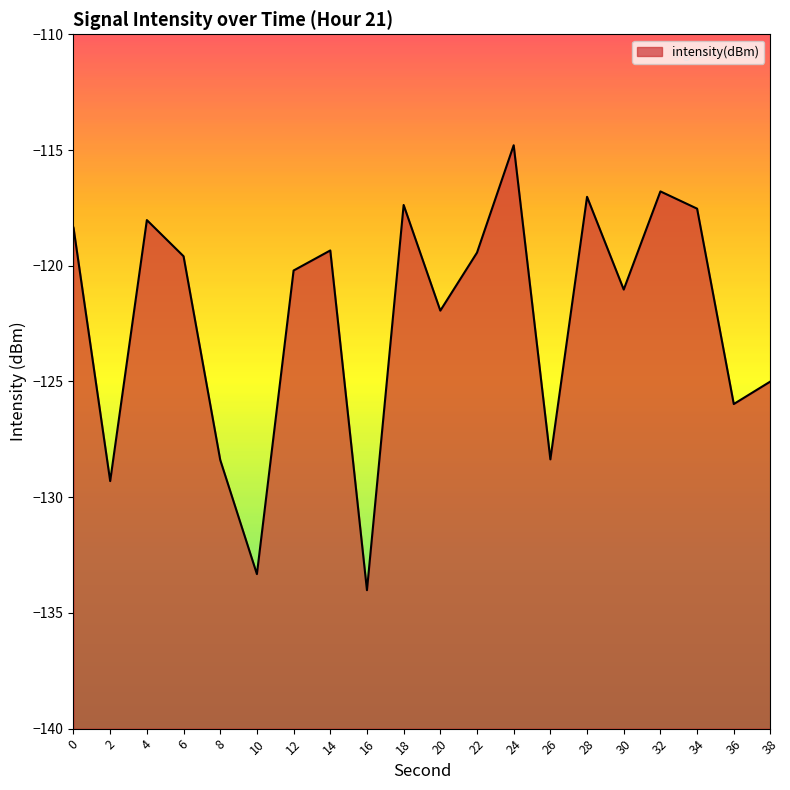

What is the greatest value displayed?

-114.8